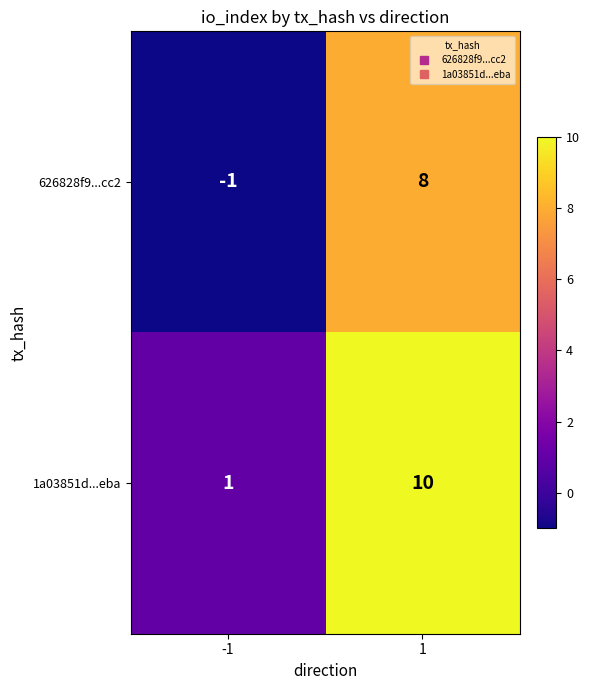

What is the difference between the 626828f9...cc2 values at -1 and 1?

9